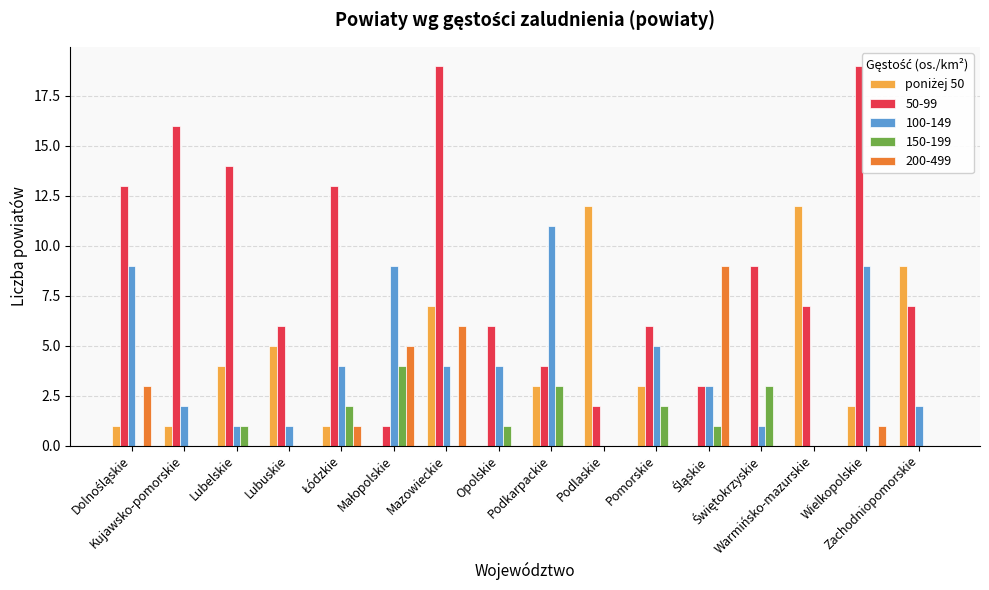

Reading left to right, transcribe all the data shown in this chart.

Dolnośląskie=1	Kujawsko-pomorskie=1	Lubelskie=4	Lubuskie=5	Łódzkie=1	Małopolskie=0	Mazowieckie=7	Opolskie=0	Podkarpackie=3	Podlaskie=12	Pomorskie=3	Śląskie=0	Świętokrzyskie=0	Warmińsko-mazurskie=12	Wielkopolskie=2	Zachodniopomorskie=9